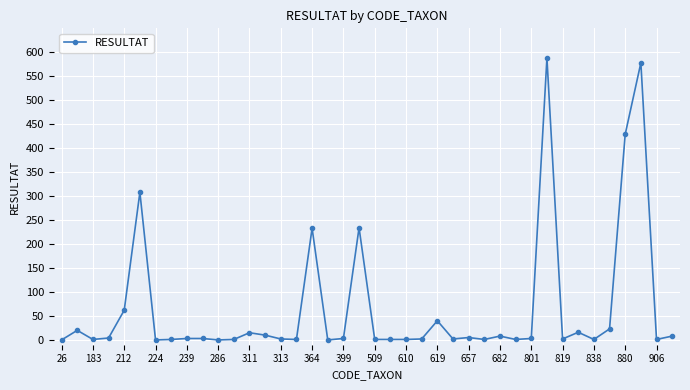

Count the number of categories in the chart.

40